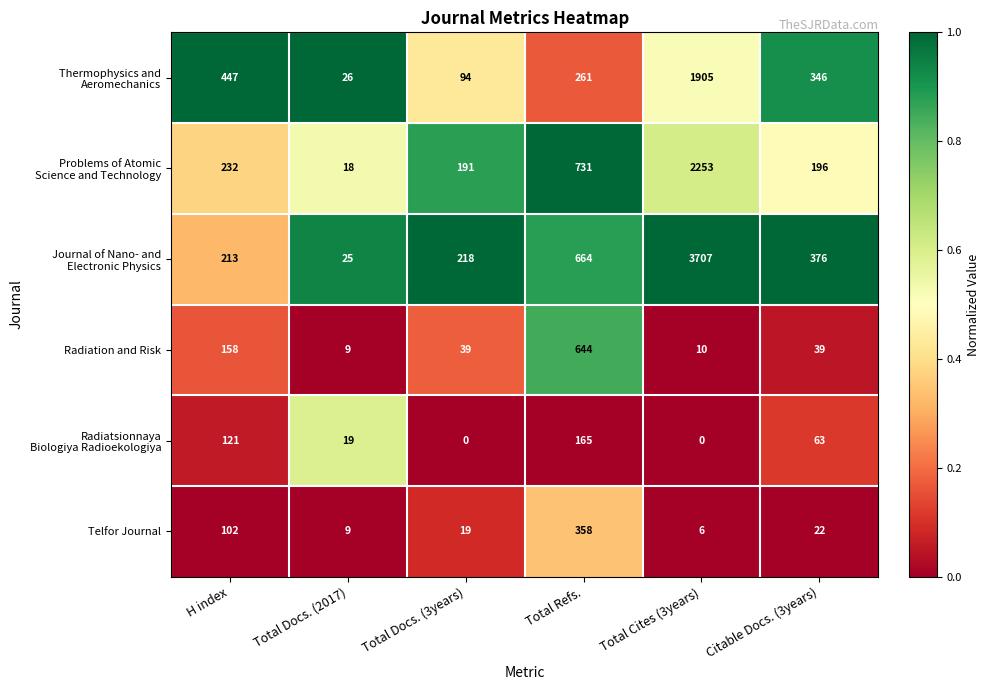

What is the total value across all series at Total Cites (3years)?

7881